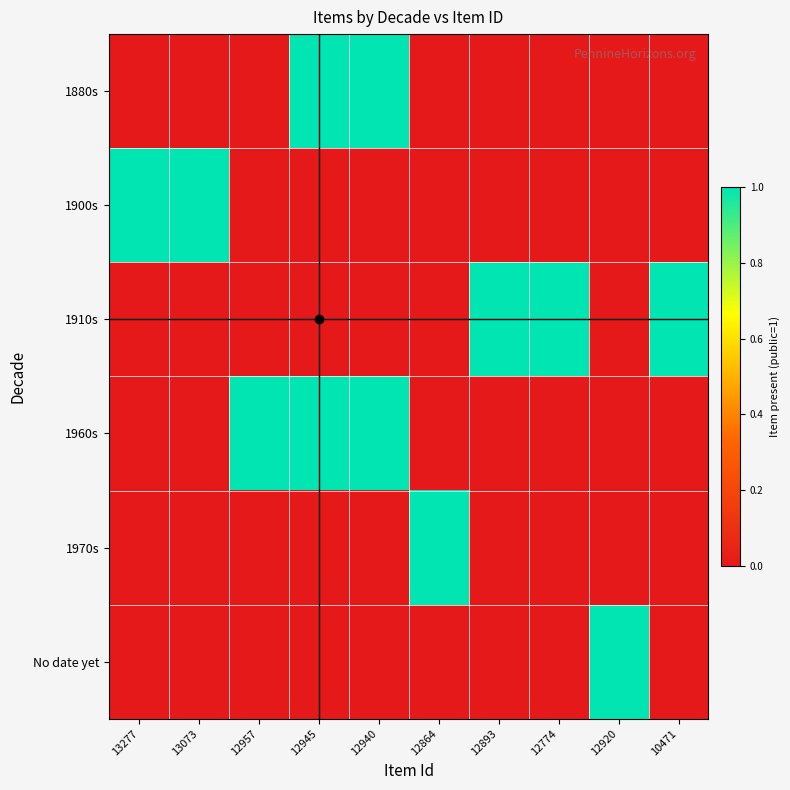

Which series has the largest total across all categories?

1910s